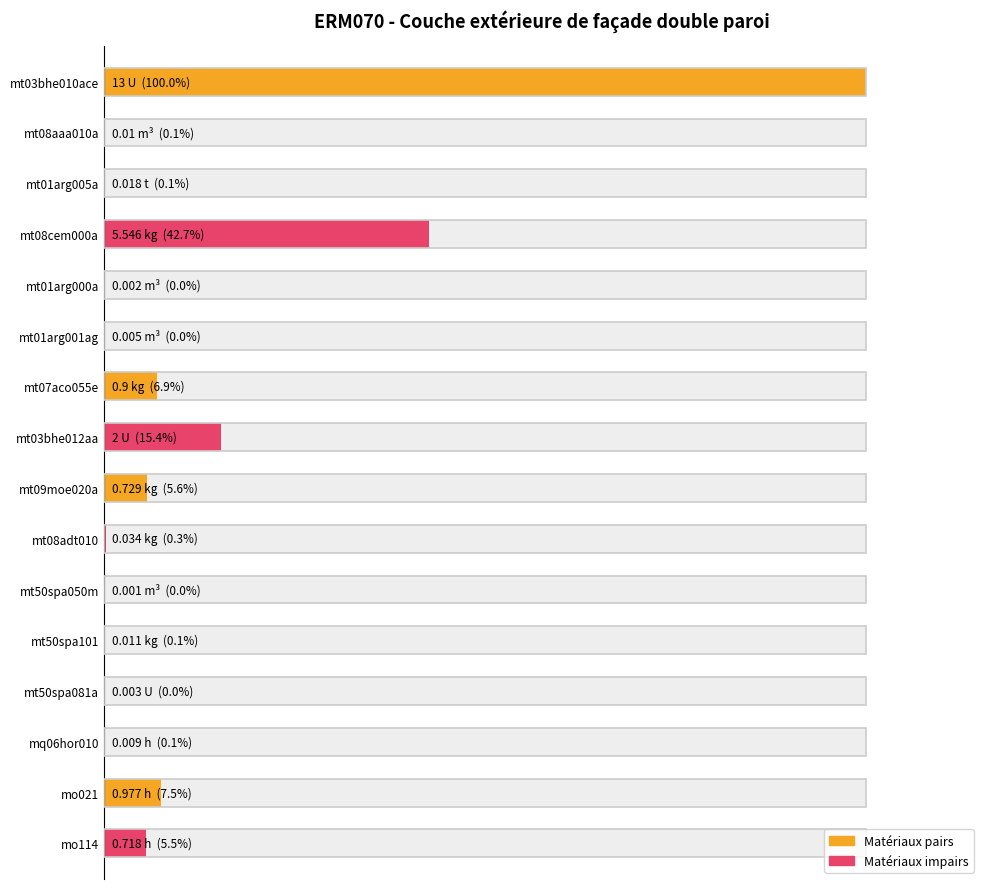

At which category does the chart reach its minimum across all series?

mt50spa050m